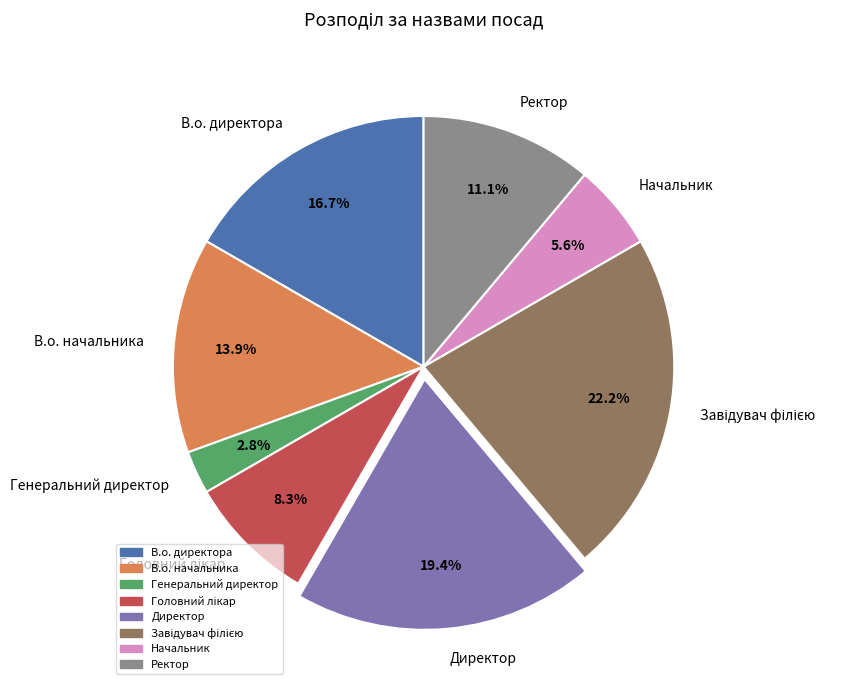

What portion of the pie excludes В.о. директора?

83.3%